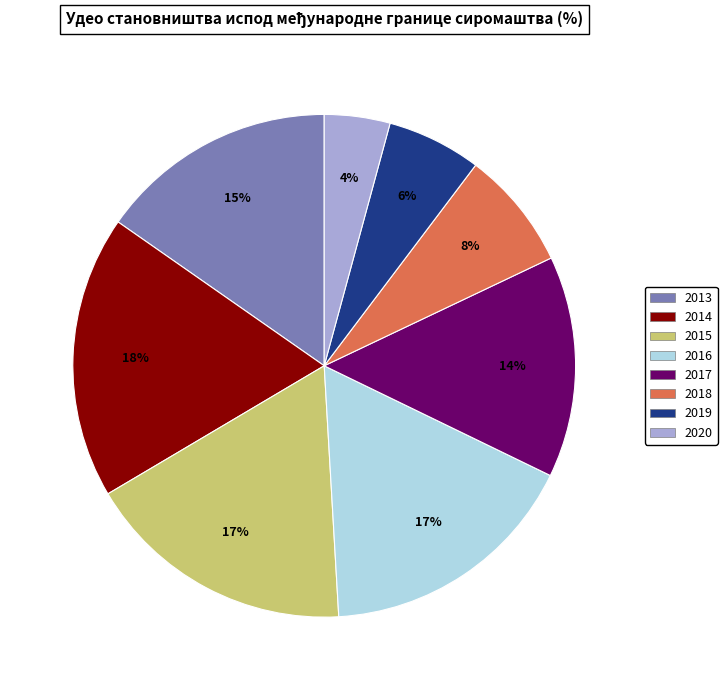

To the nearest percent, what portion does 2015 represent?

17%